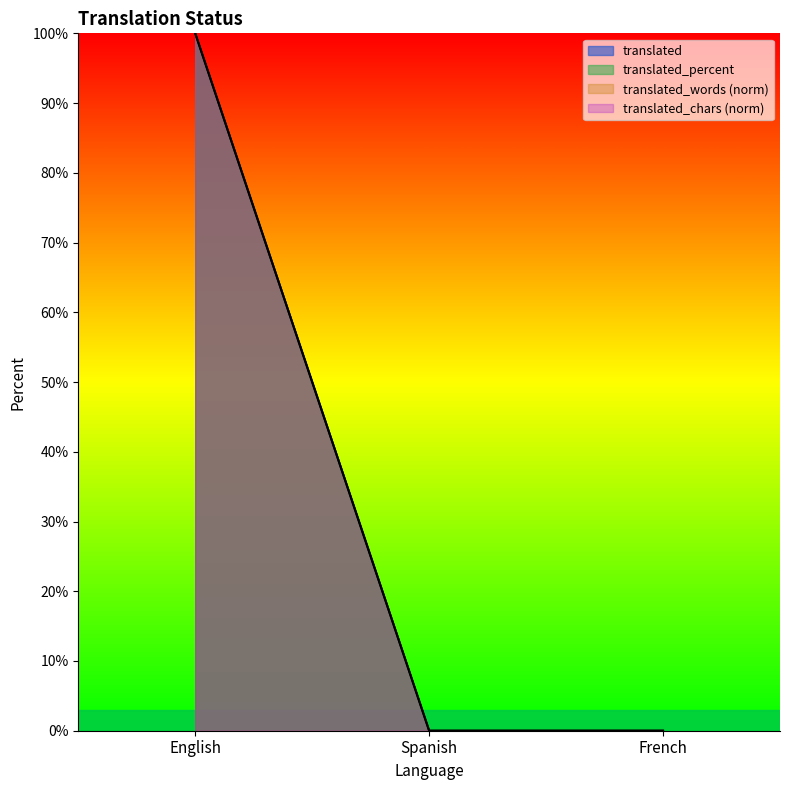

At which category is the sum across all series the highest?

English